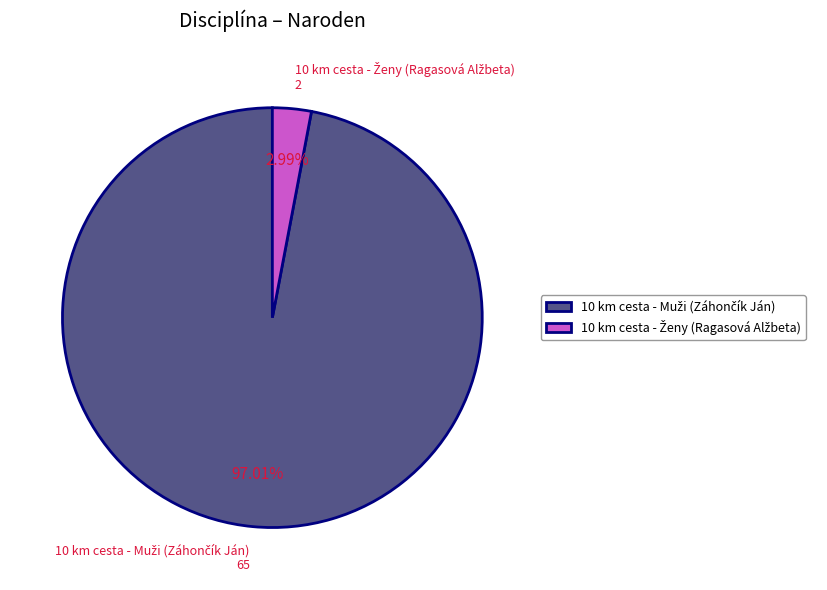

Is there any slice that represents more than half of the pie?

Yes